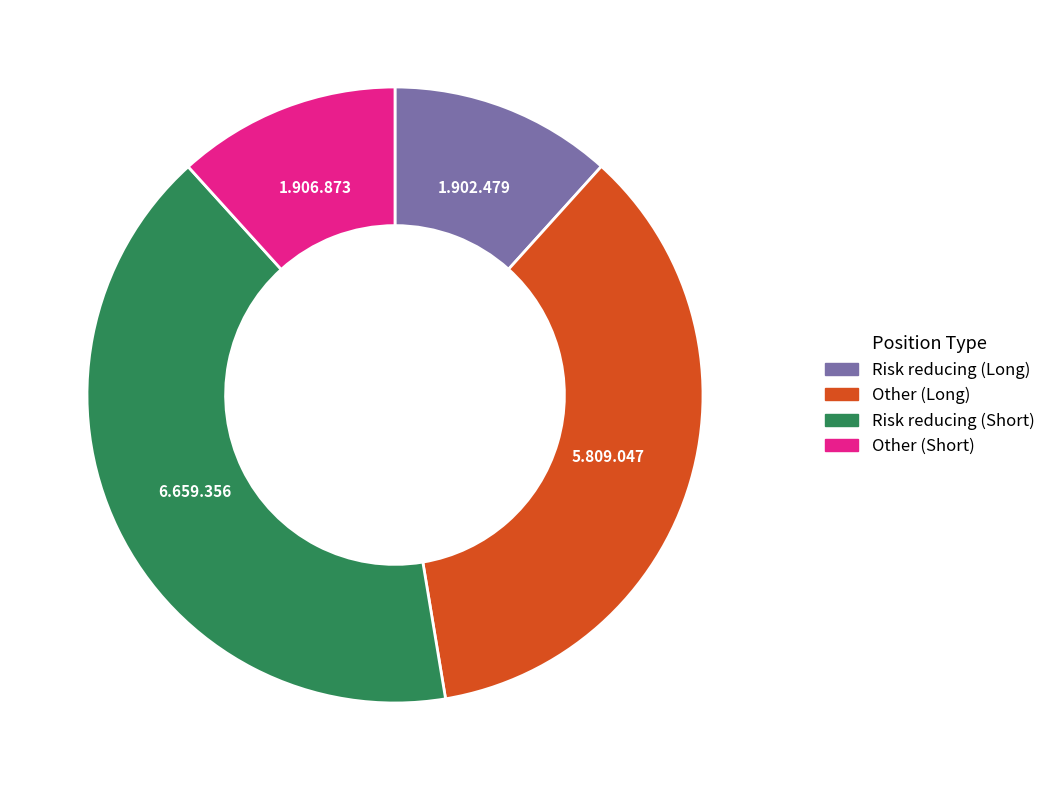

Is Other (Short) the majority of the pie?

No